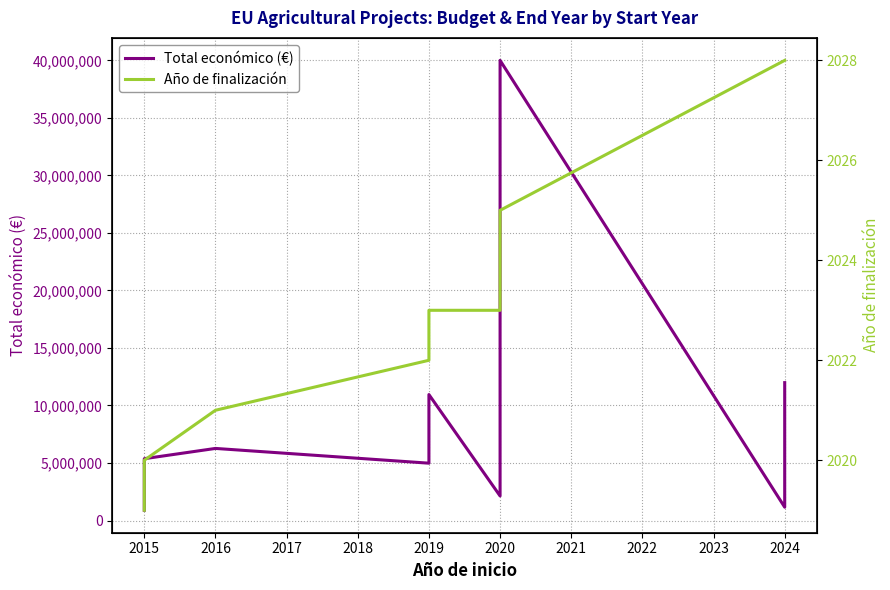

What is the minimum value shown in the chart?

2019